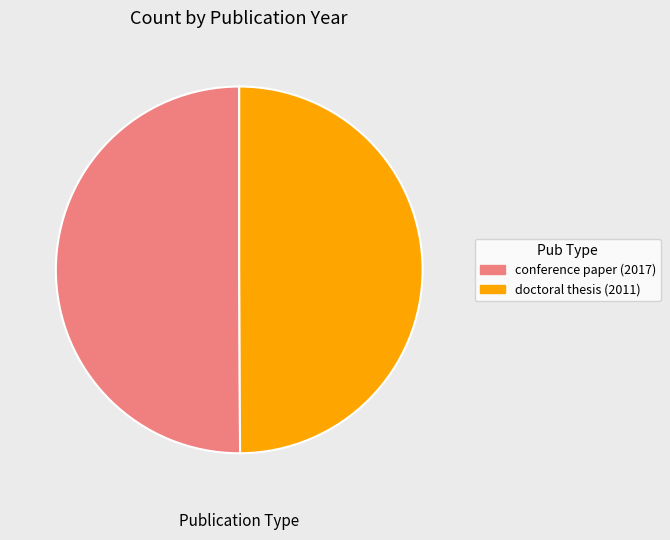

The doctoral thesis (2011) slice represents 50% of the pie. True or false?

True